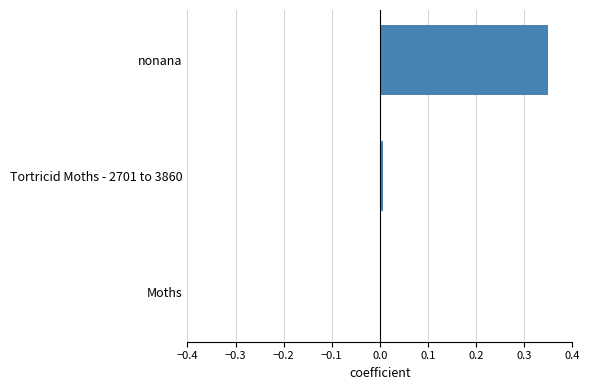

What is the sum of all values?

0.4